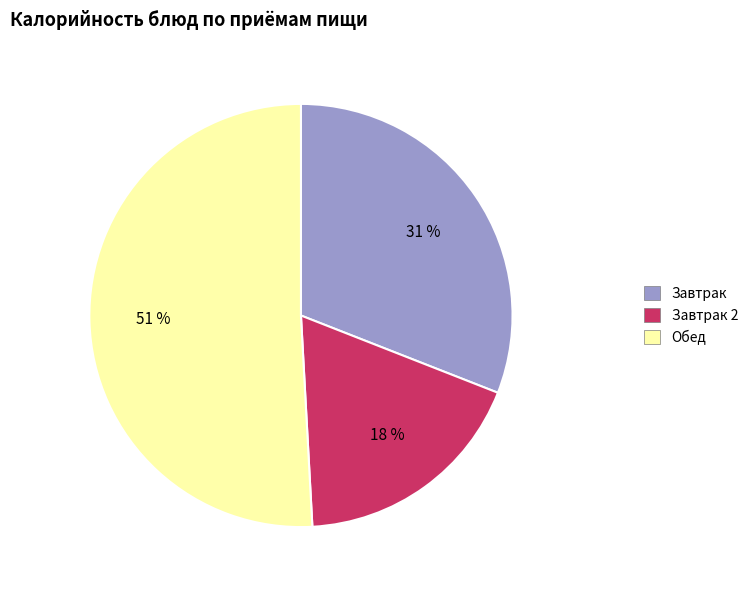

The Обед slice represents 64% of the pie. True or false?

False